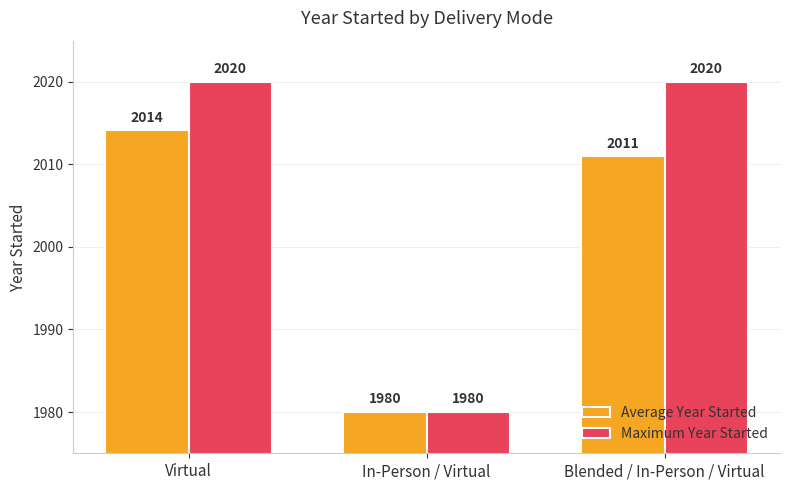

How many groups of bars are there?

3